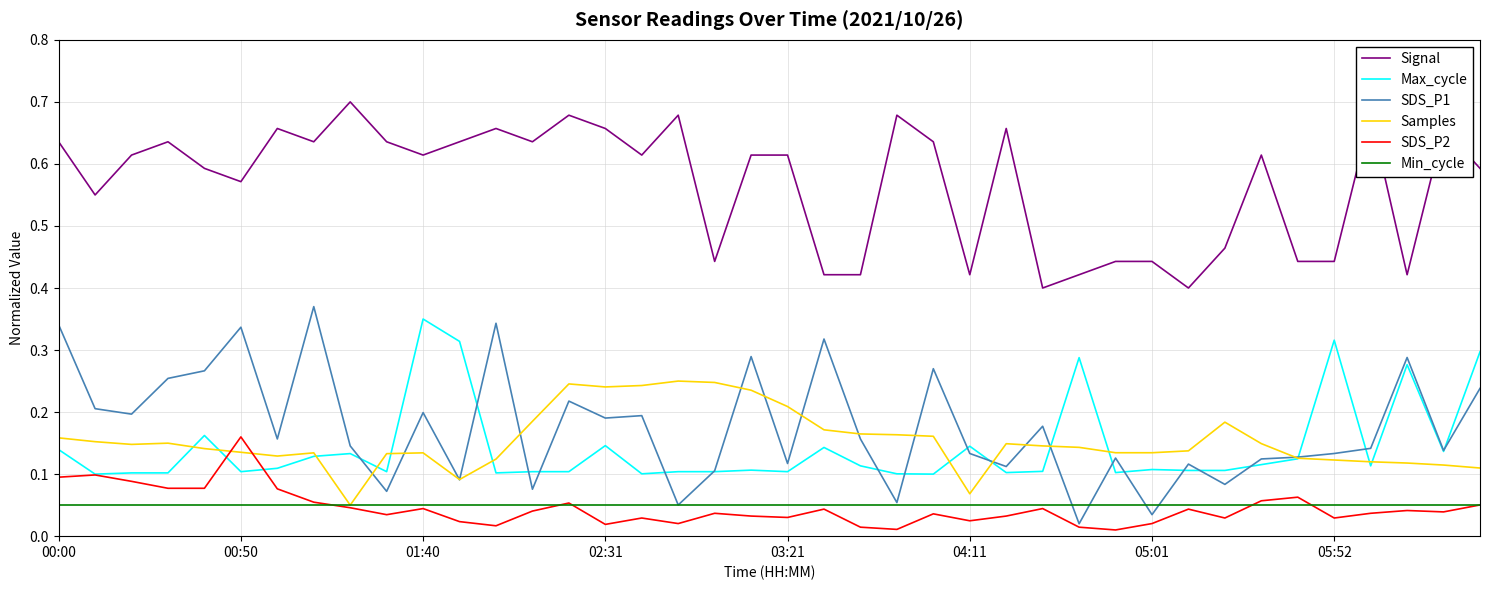

Which series has the largest total across all categories?

Signal